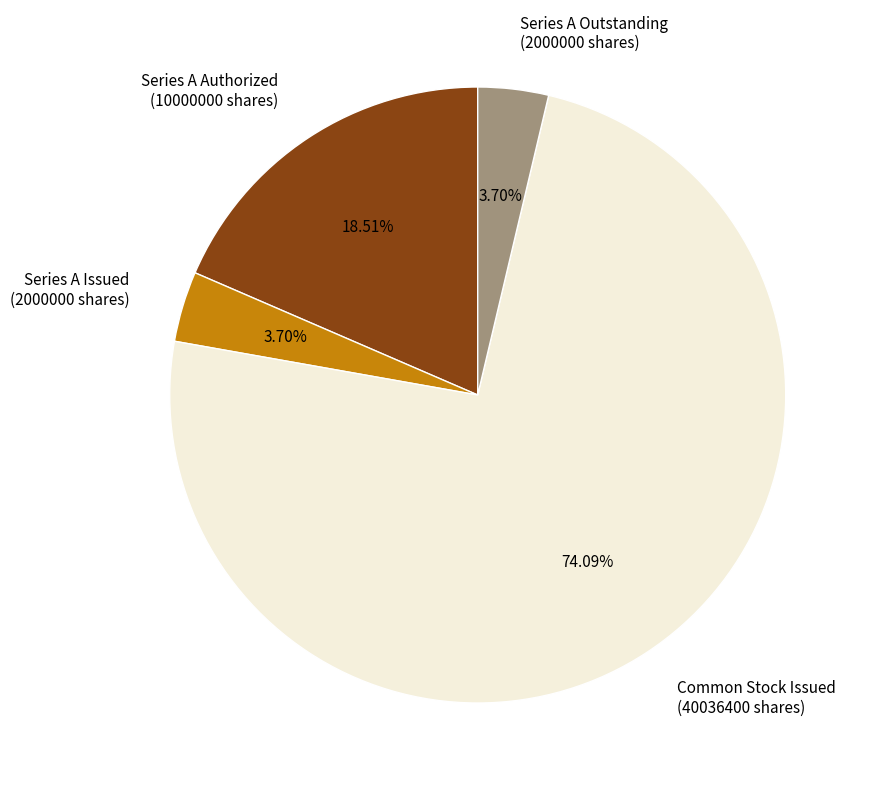

Which slice represents more than half of the pie?

Common Stock Issued (40036400 shares)